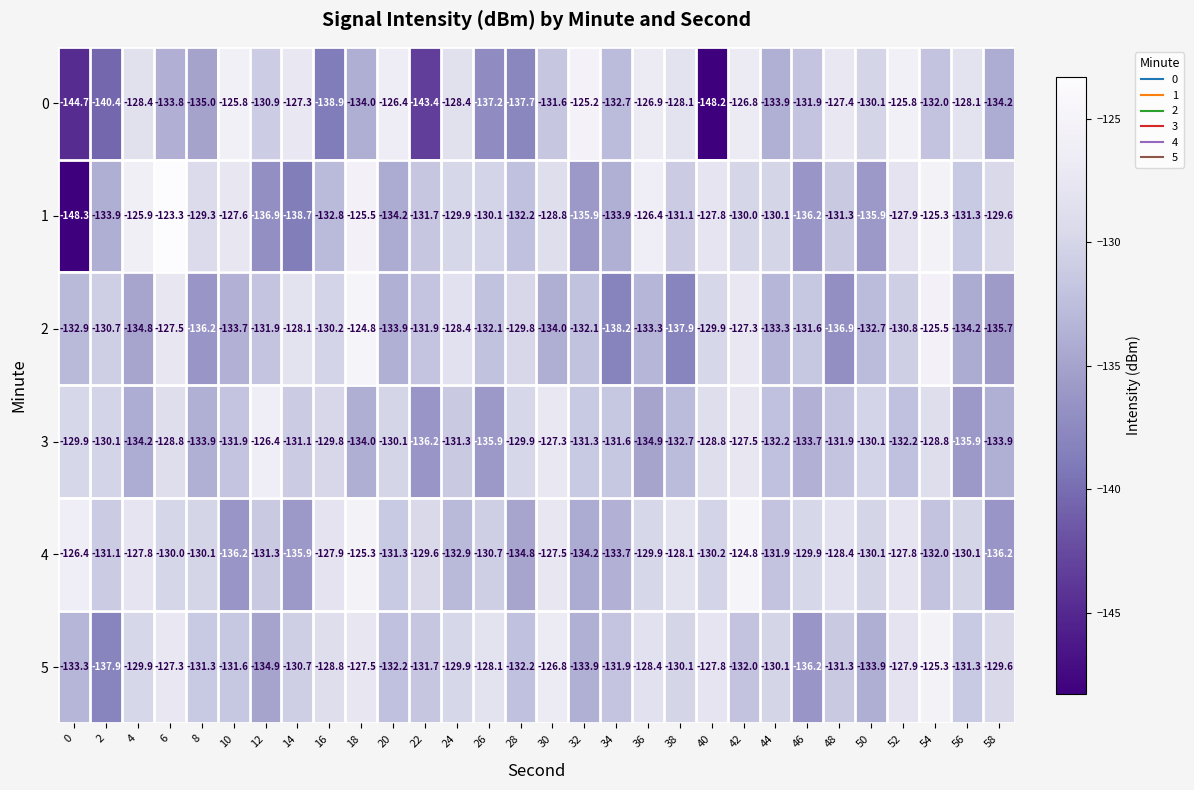

The 0 series shows -144.7 at 0. True or false?

True